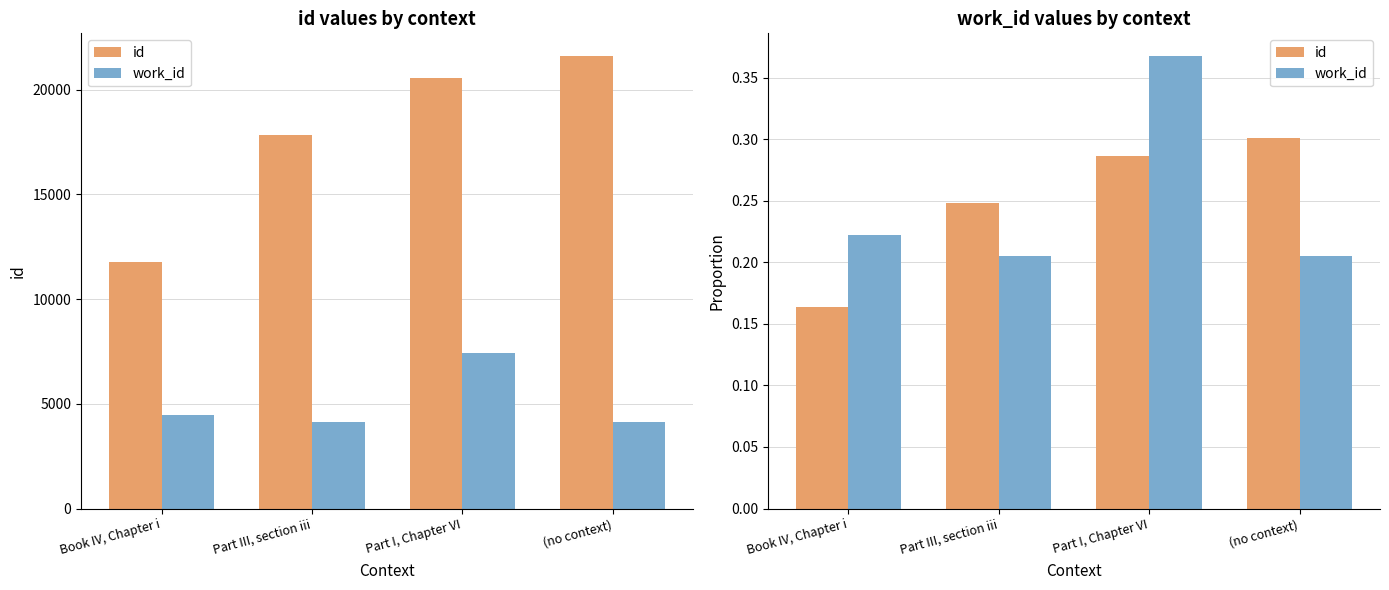

What is the sum of the work_id values at (no context) and Part I, Chapter VI?

0.6